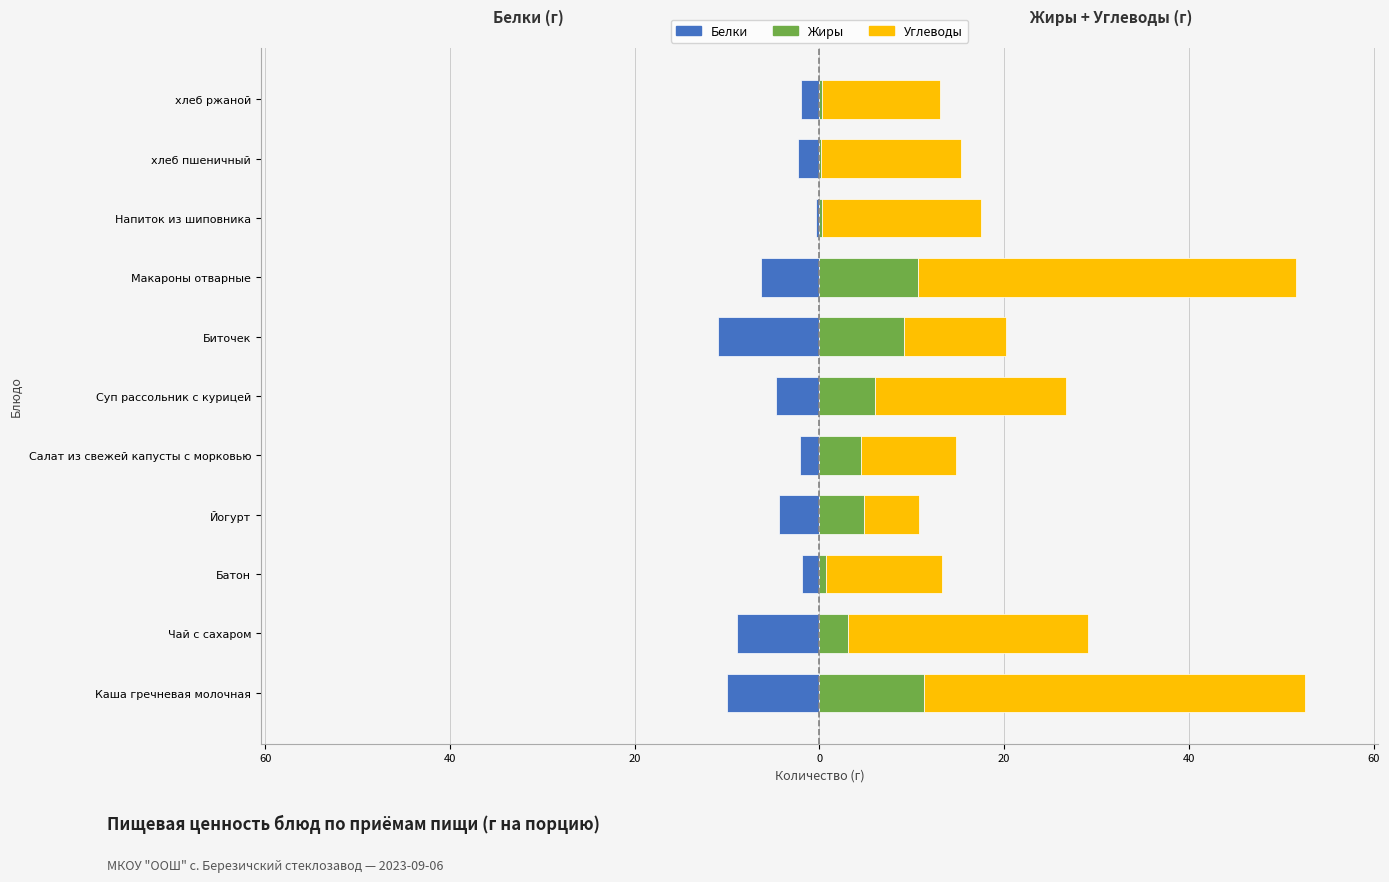

True or false: Жиры has a value of 6.9 at Макароны отварные.

False